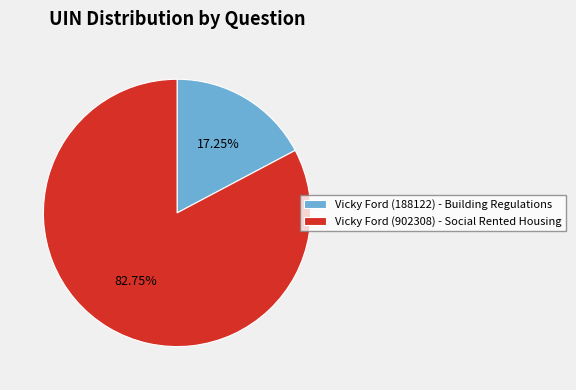

What is the smallest slice in the pie chart?

Vicky Ford (188122) - Building Regulations